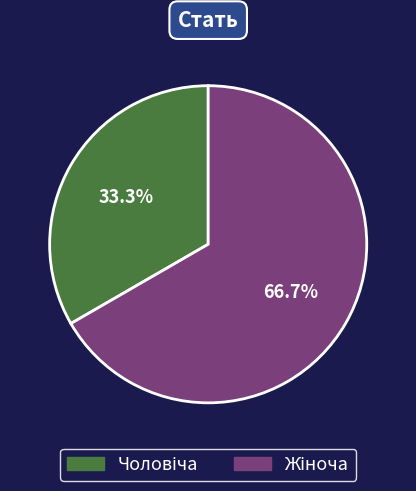

Does any single category account for the majority?

Yes